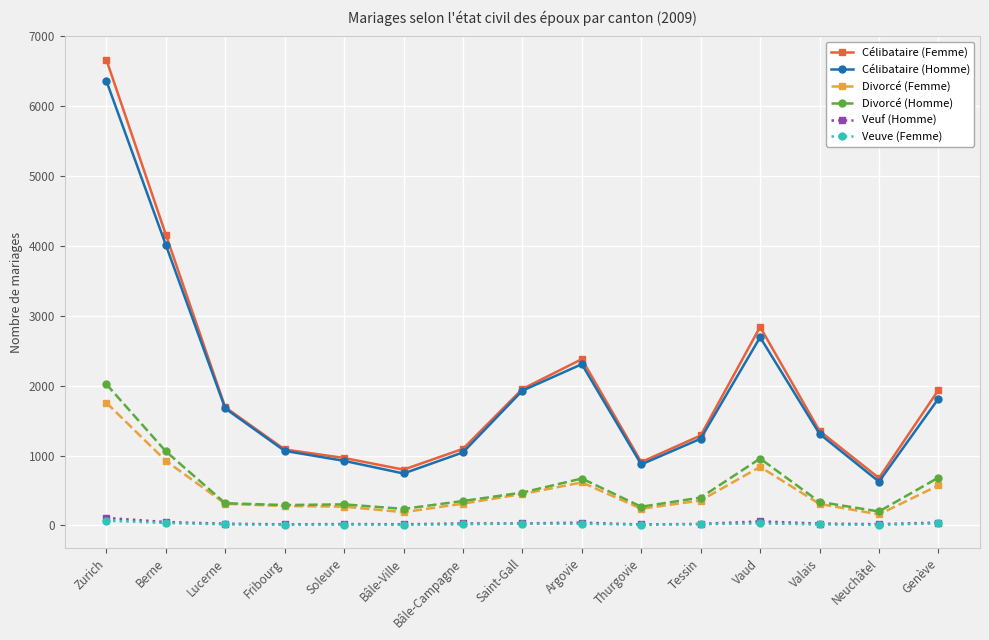

Which series changed the most between Vaud and Genève?

Célibataire (Femme)